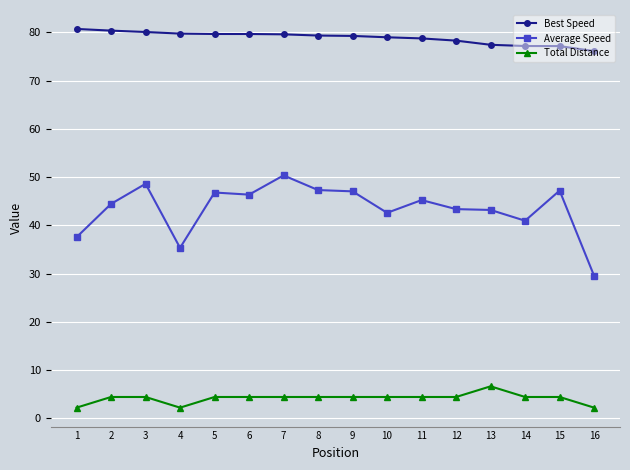

Where is the first local minimum for Total Distance?

4